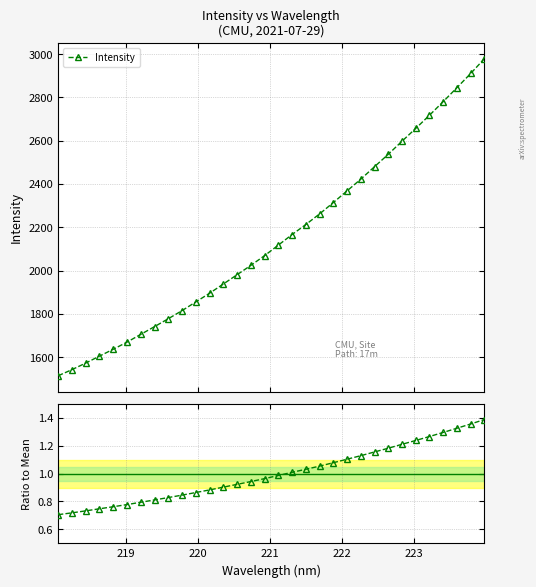

True or false: Intensity and Ratio to Mean intersect in this chart.

False